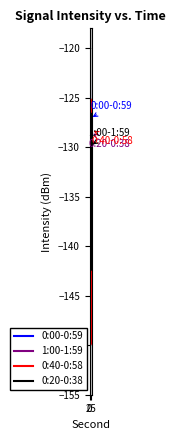

True or false: 1:00-1:59 and 0:40-0:58 cross at least once.

True